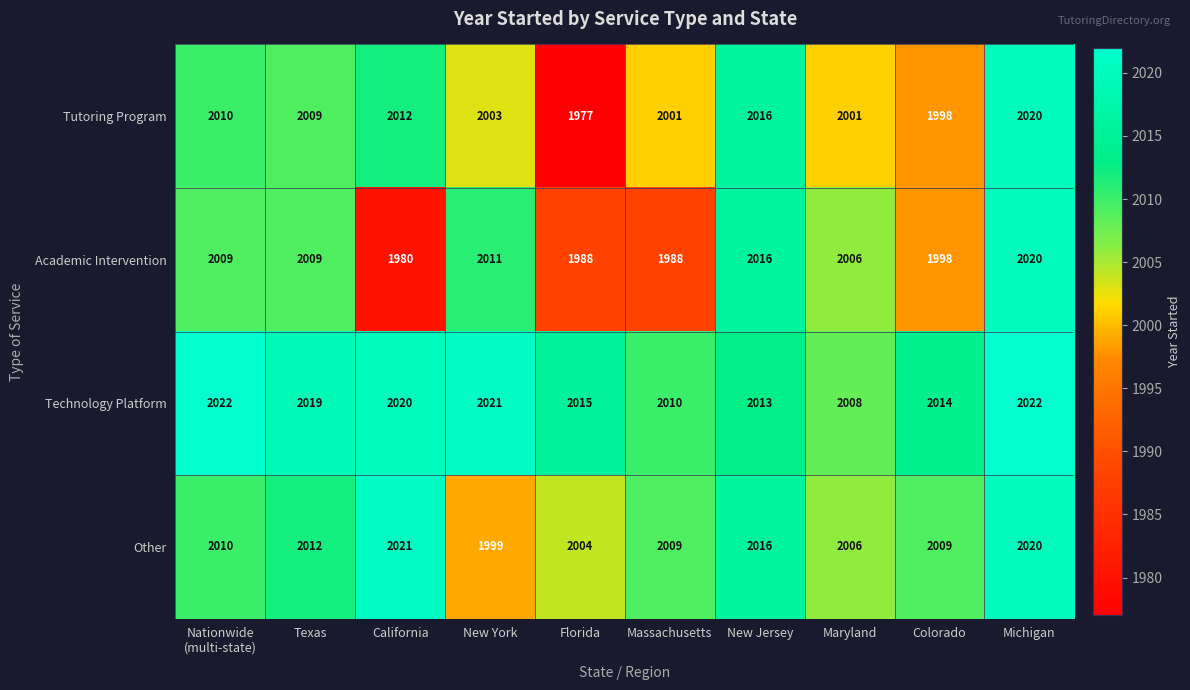

What is the approximate value of Other at California, to the nearest 10?

2020